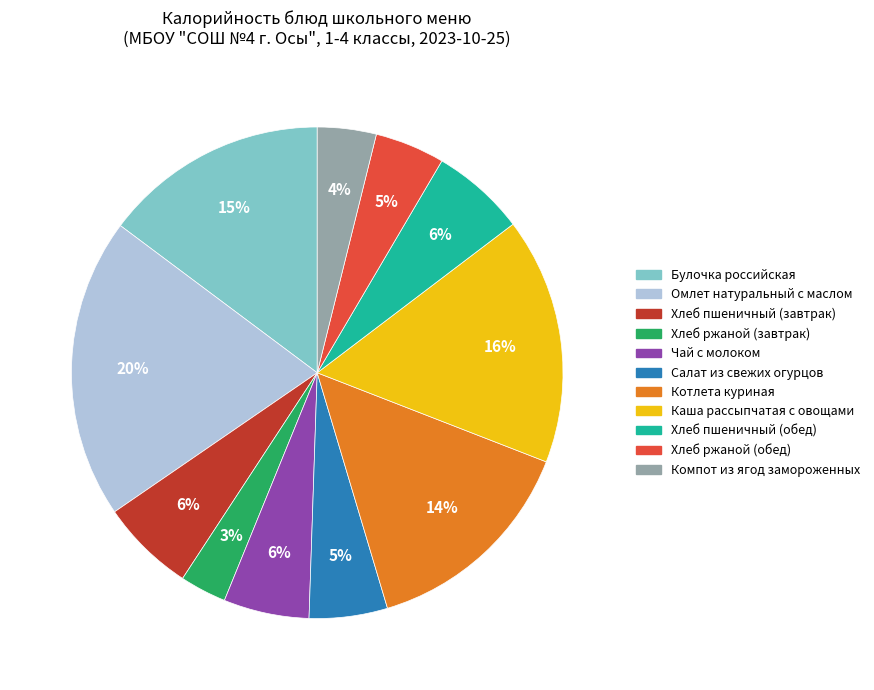

Is Хлеб ржаной (завтрак) the majority of the pie?

No